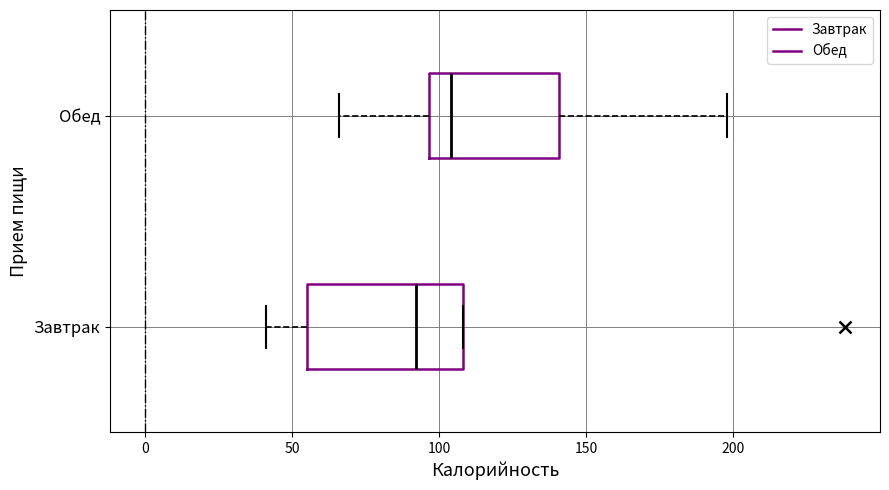

Which box's median line is the furthest to the right?

Обед